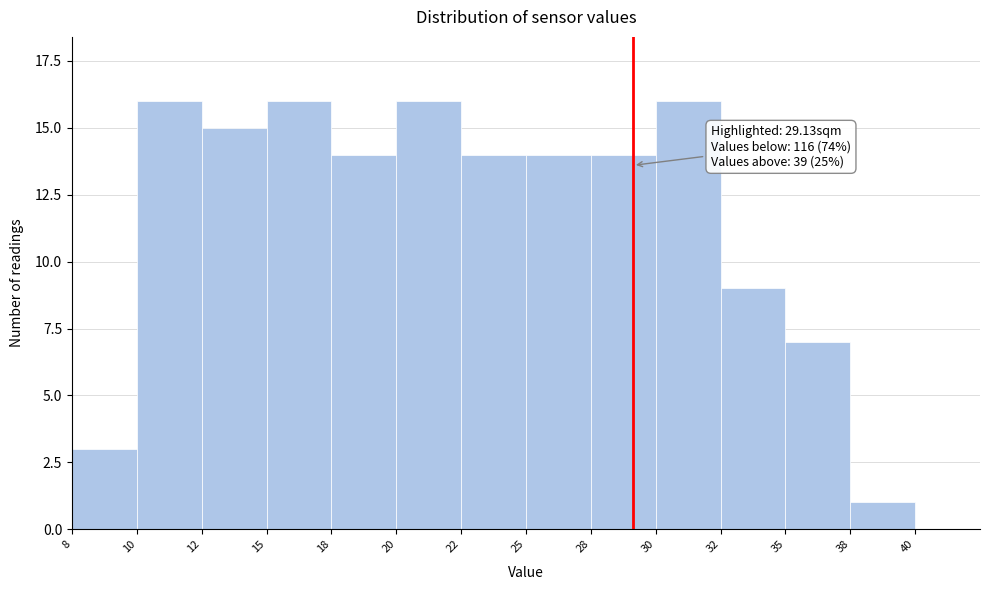

Reading left to right, extract all data points from this chart.

8=3	10=16	12=15	15=16	18=14	20=16	22=14	25=14	28=14	30=16	32=9	35=7	38=1